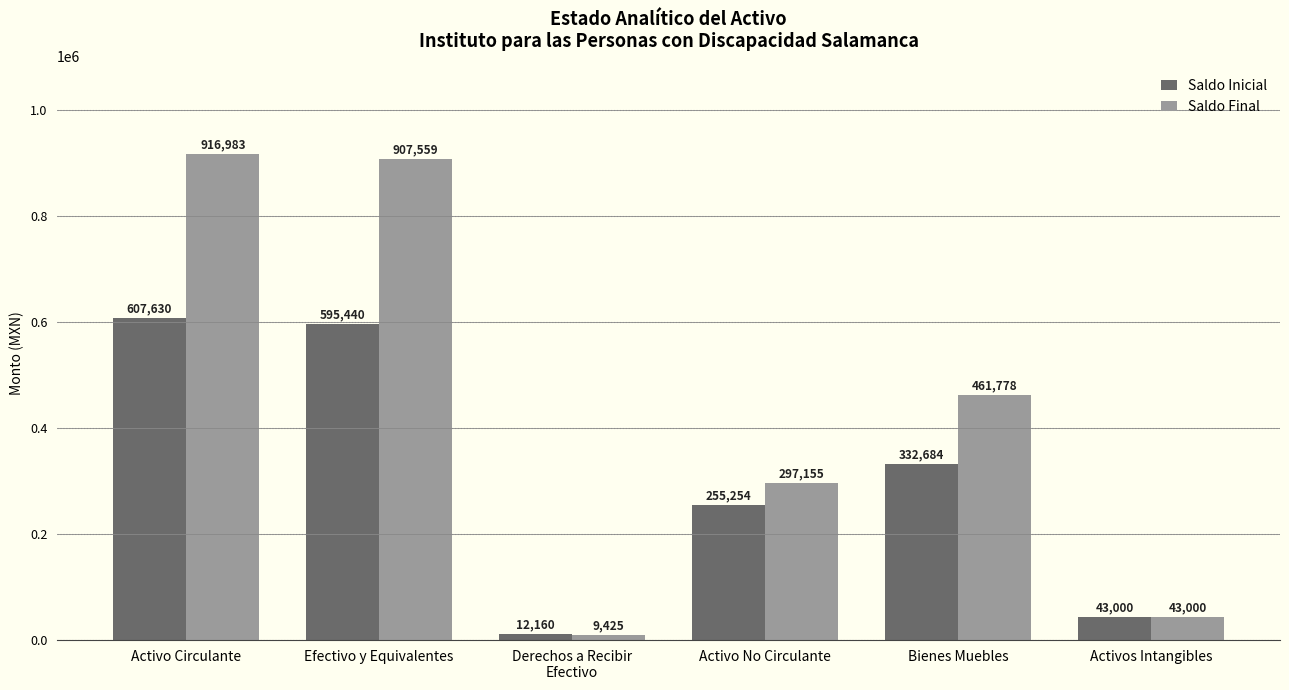

List the series in order of their peak value, lowest first.

Saldo Inicial, Saldo Final